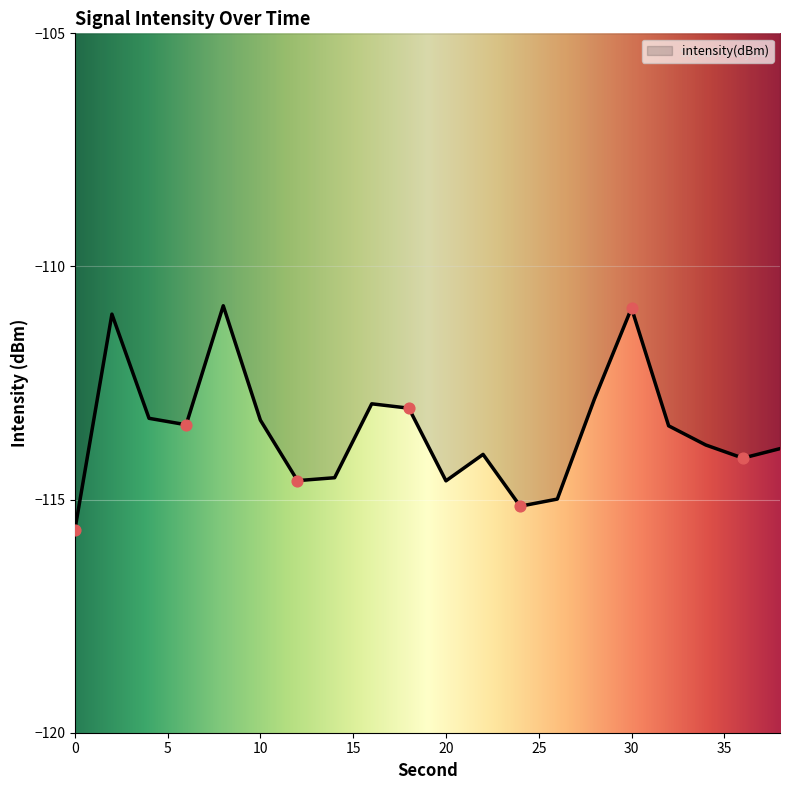

What is the smallest value displayed?

-115.7